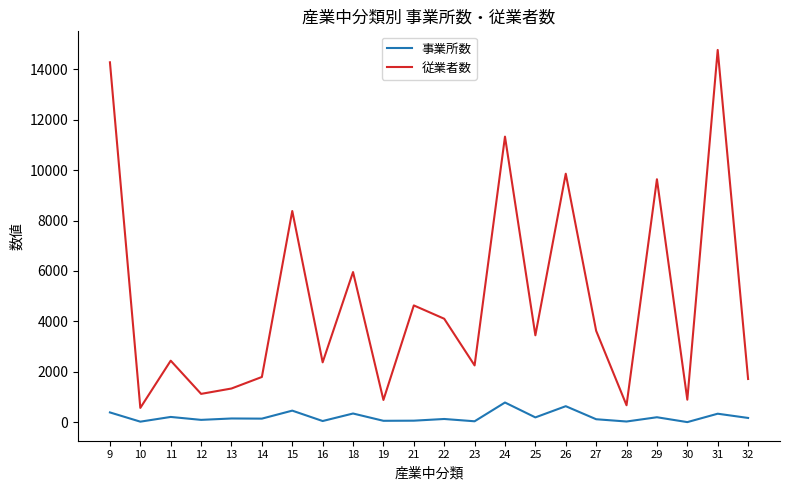

What is the difference between the highest and lowest values at 26?

9214